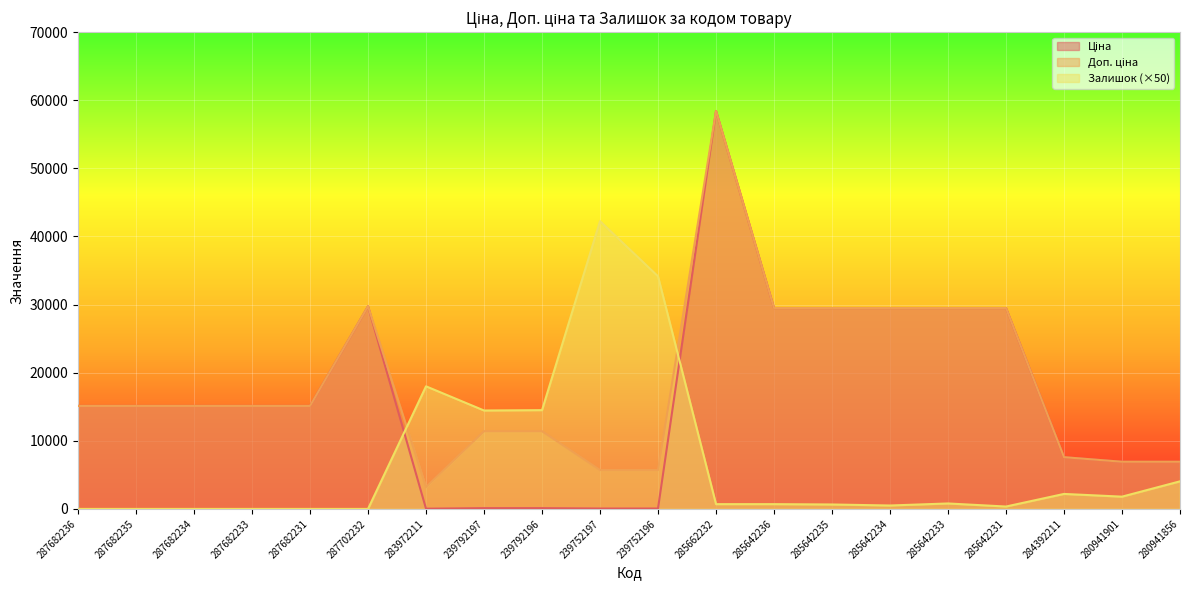

What is the label of the 8th point from the right?

285642236